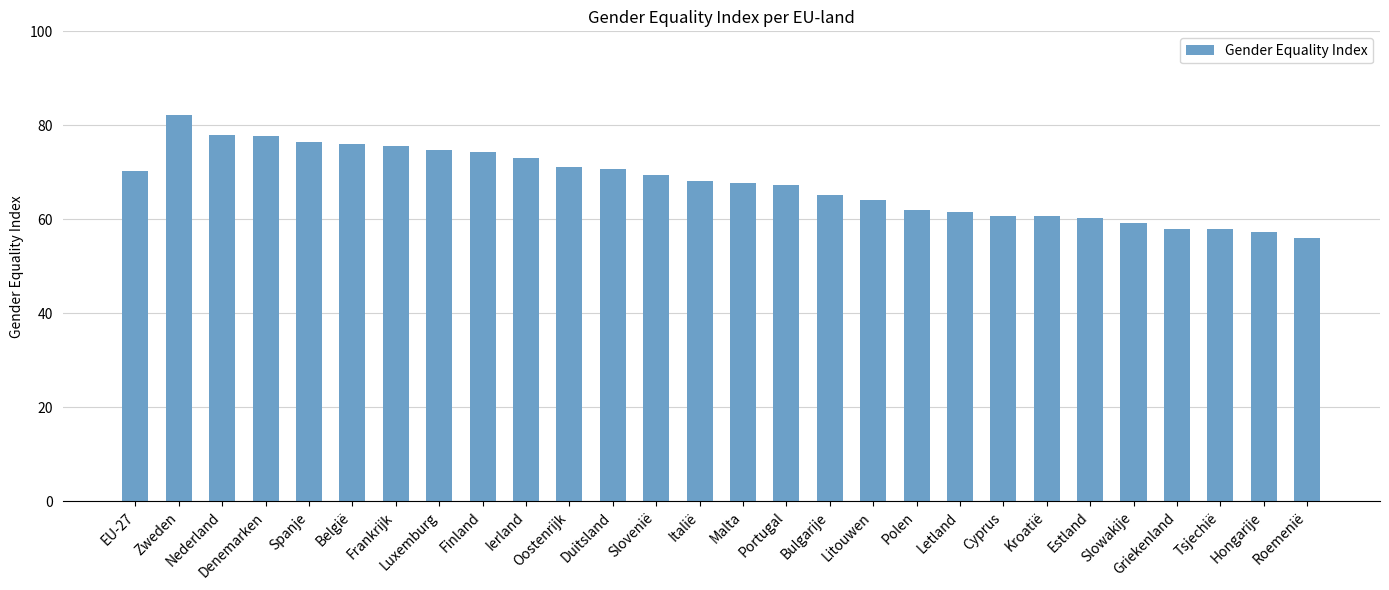

What position from the left is Finland?

9